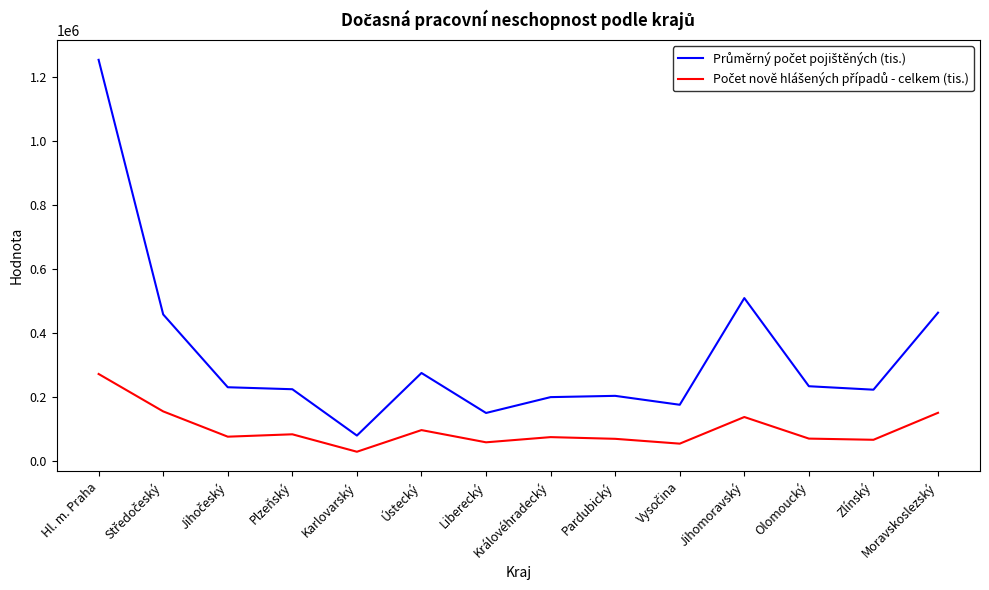

What is the greatest value displayed?

1255139.5